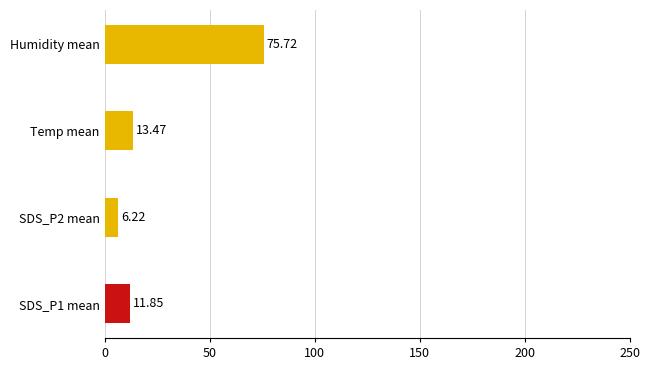

Which series has the widest spread of values?

SDS_P1